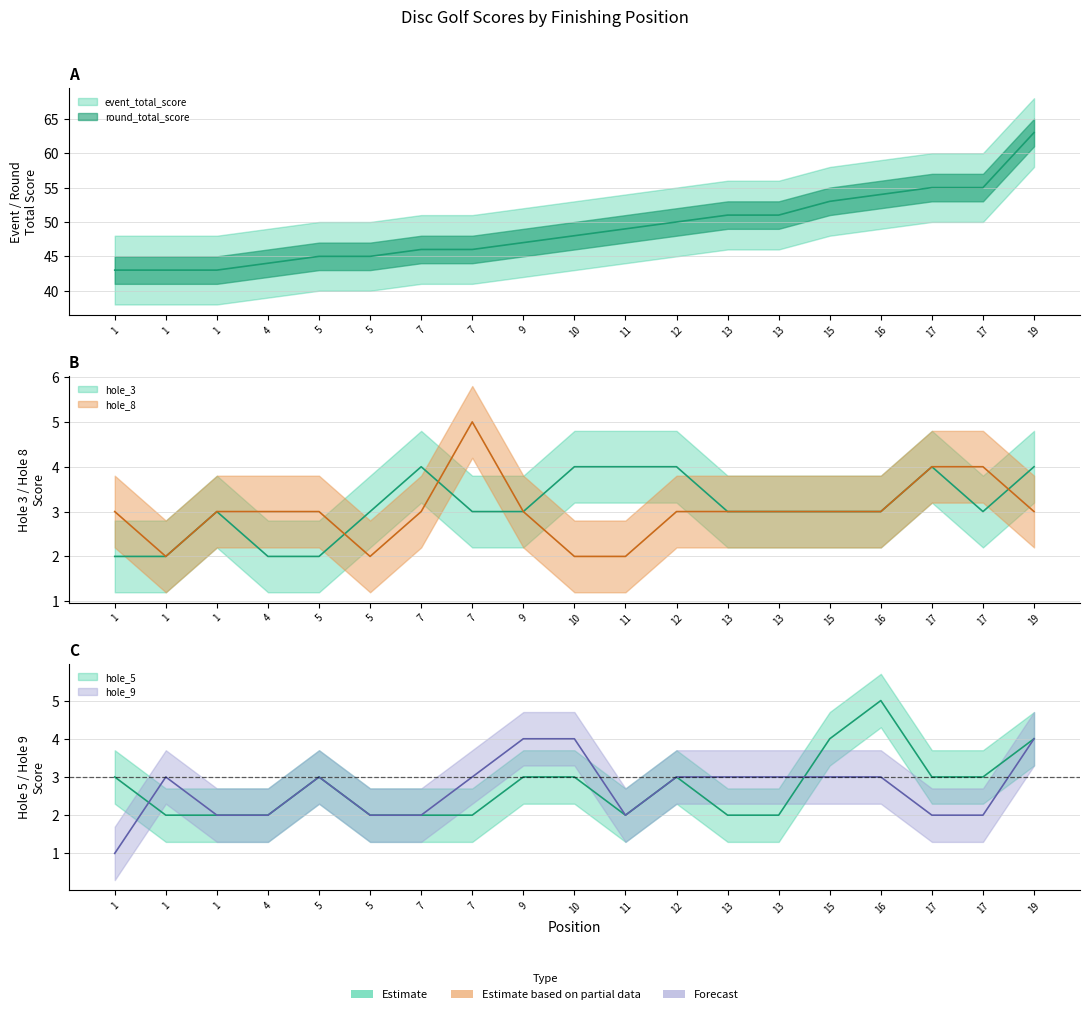

What is the sum of all hole_3 values?

59